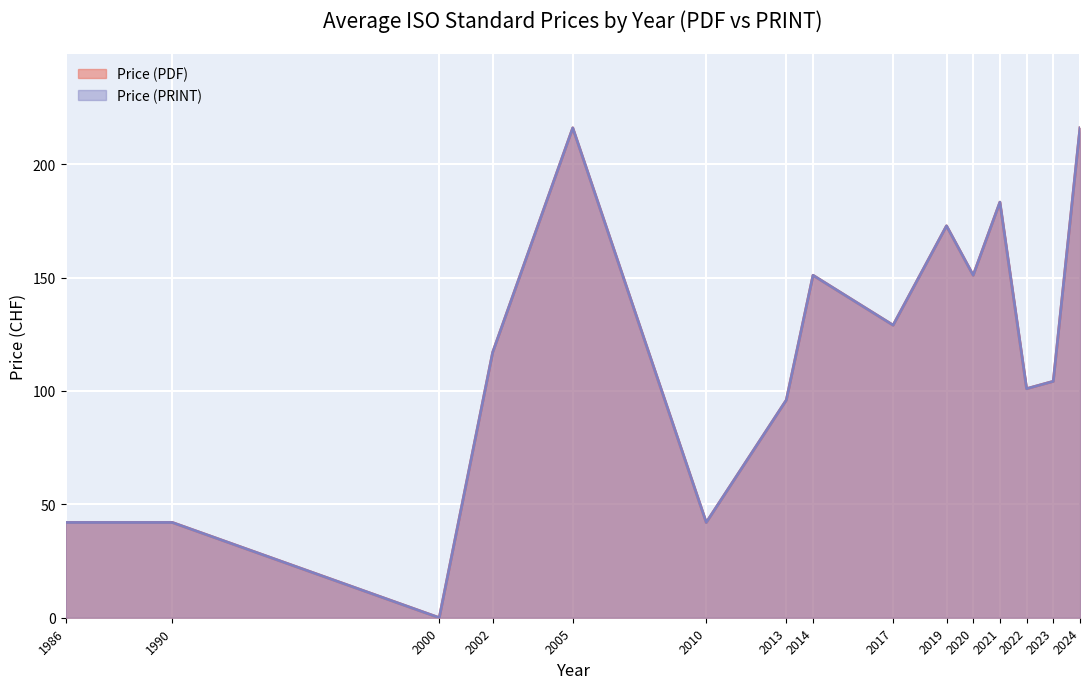

How many lines are shown in the chart?

2